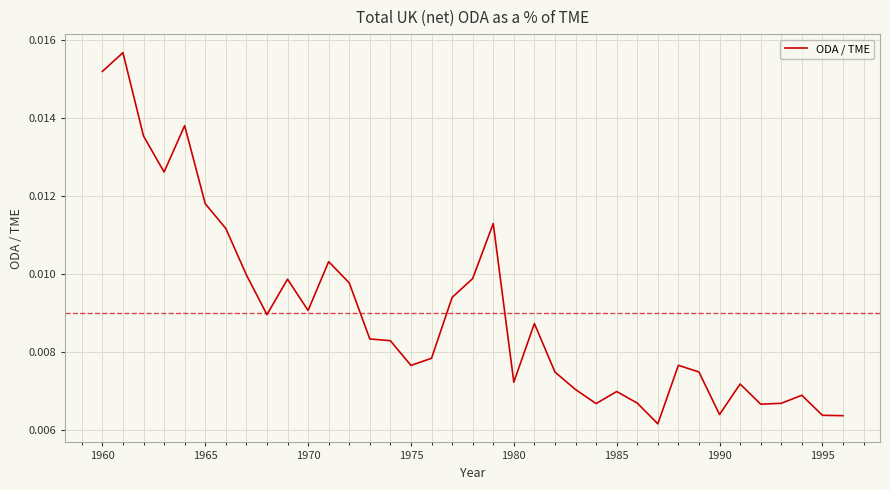

Between 1990 and 1960, which is larger?

1960